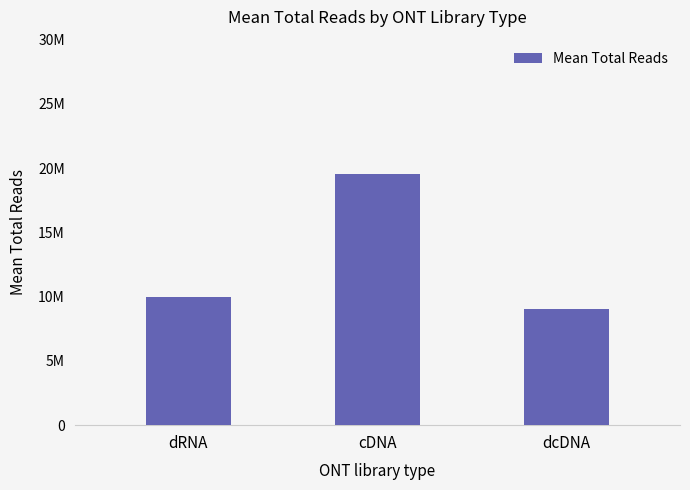

What is the ratio of the value at dcDNA to the value at cDNA?

0.5